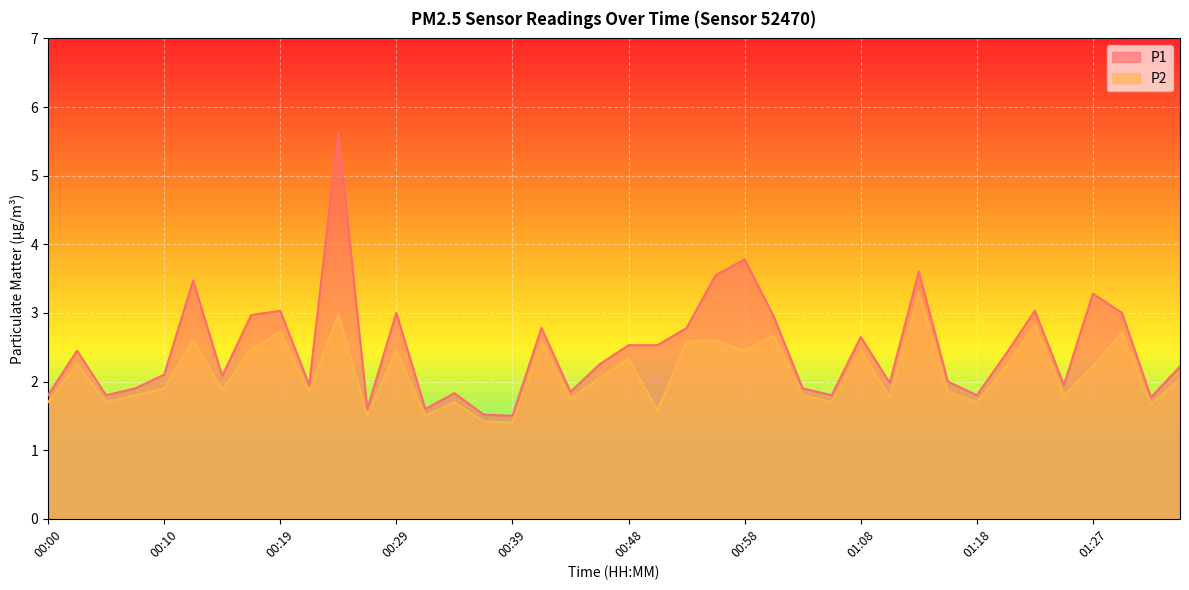

True or false: P1 and P2 intersect in this chart.

False